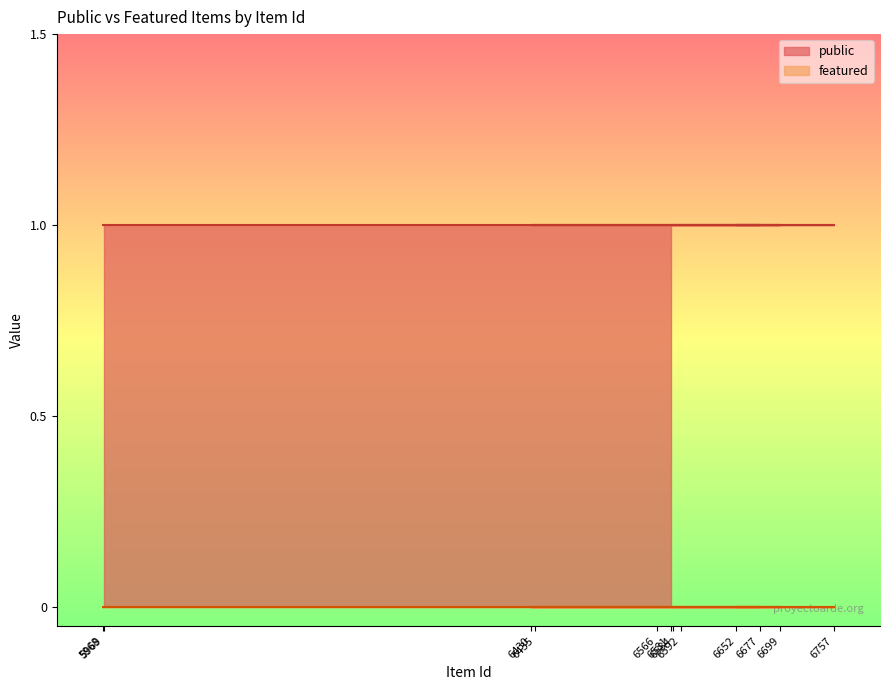

Does the chart display data point markers on the line(s)?

No